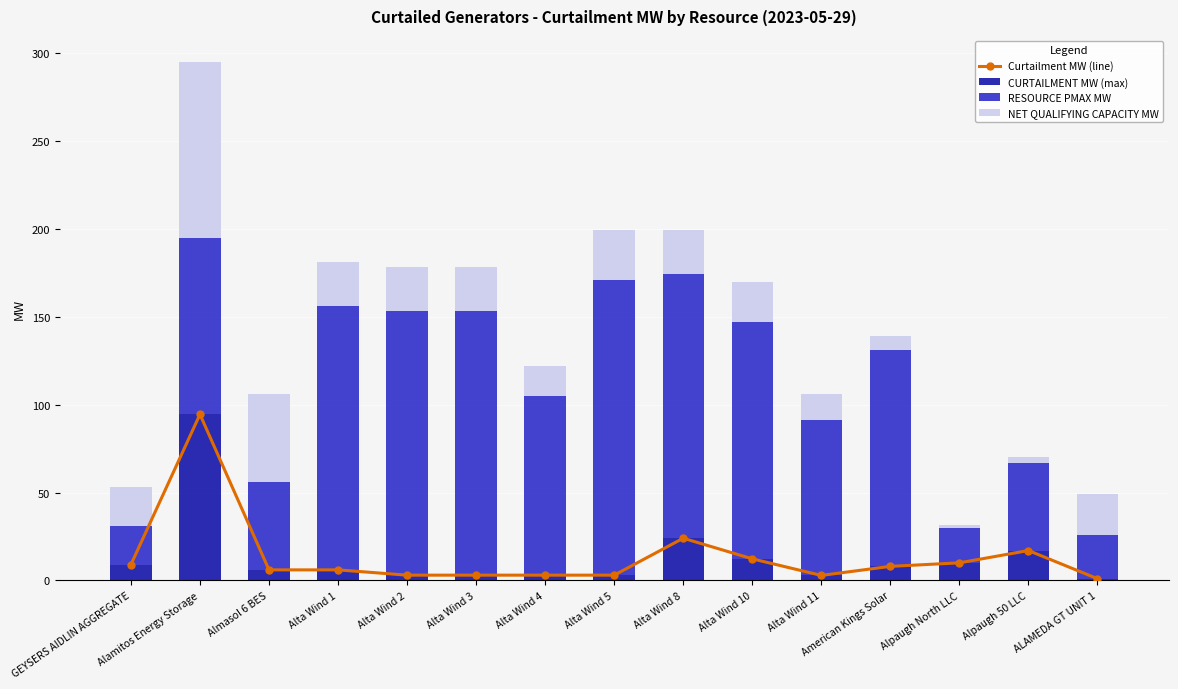

Which series has the largest range (max minus min)?

RESOURCE PMAX MW